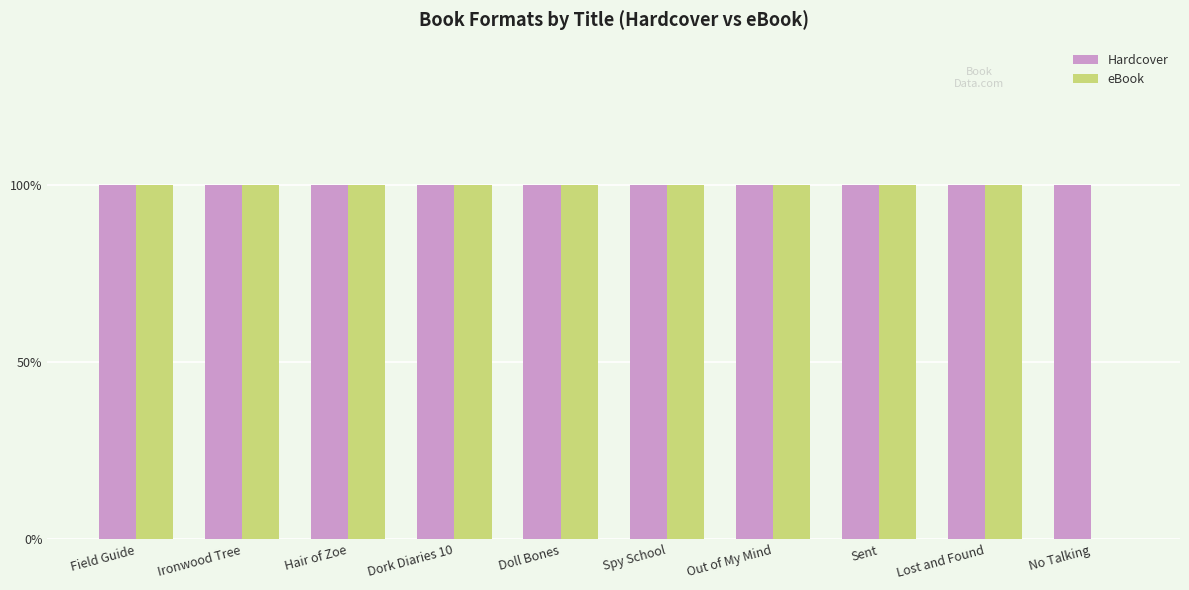

Which category has the lowest value in the Hardcover series?

Field Guide